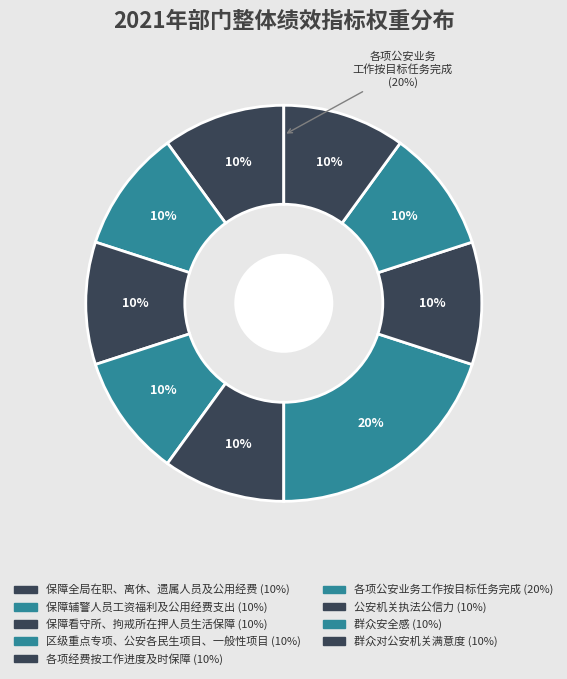

Which category has the smallest portion of the pie?

保障全局在职、离休、遗属人员及公用经费